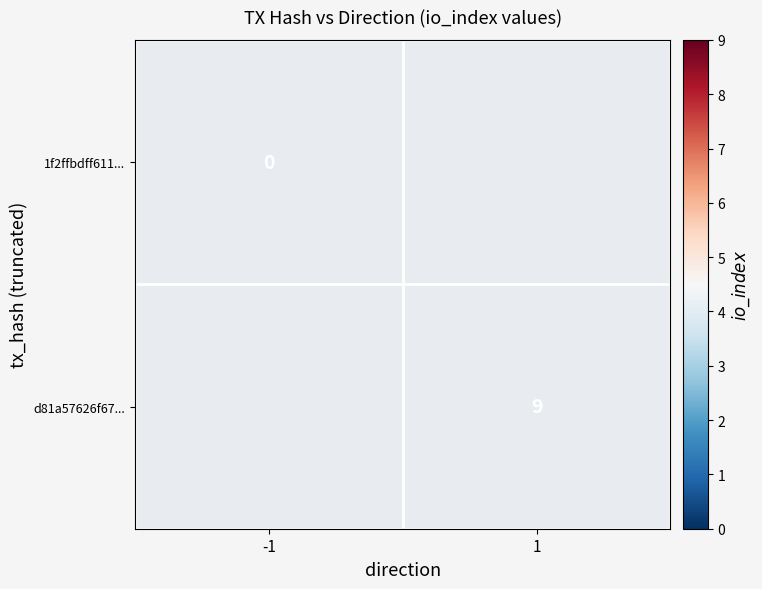

The value of d81a57626f67... at 1 is 9. True or false?

True